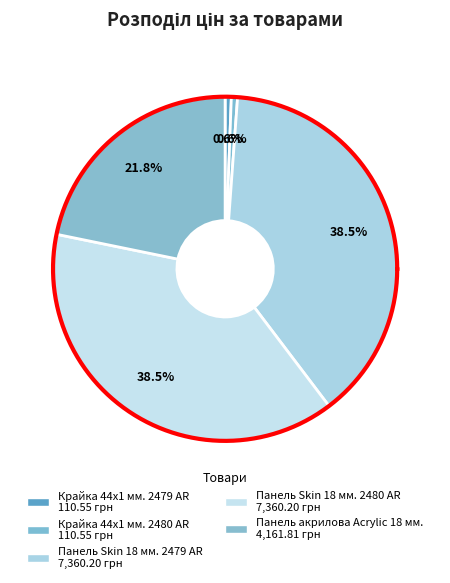

Is it true that Крайка 44x1 мм. 2480 AR is 11% of the pie?

False